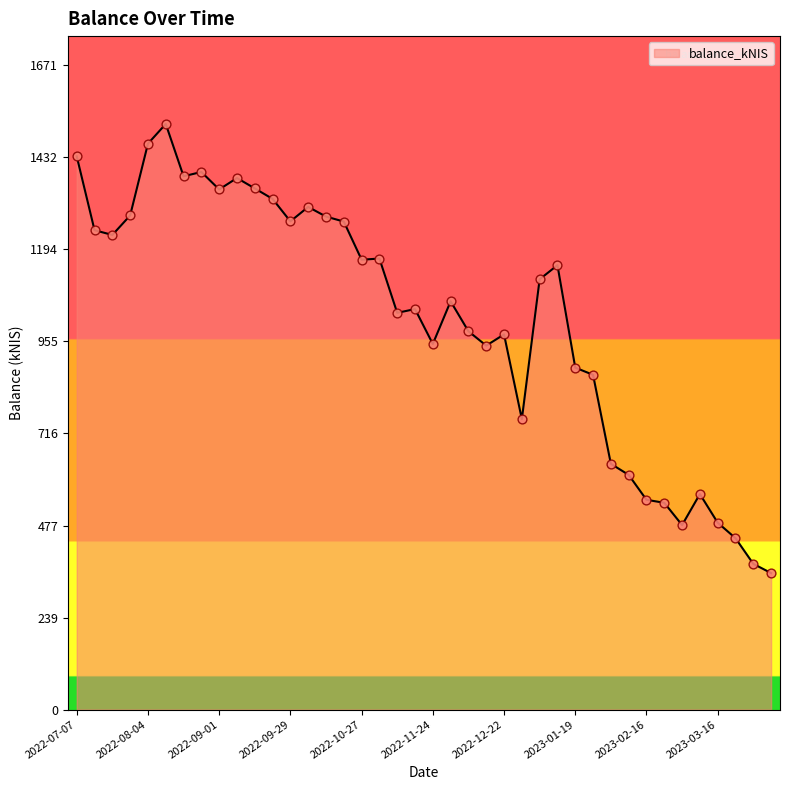

What is the smallest value displayed?

354.1